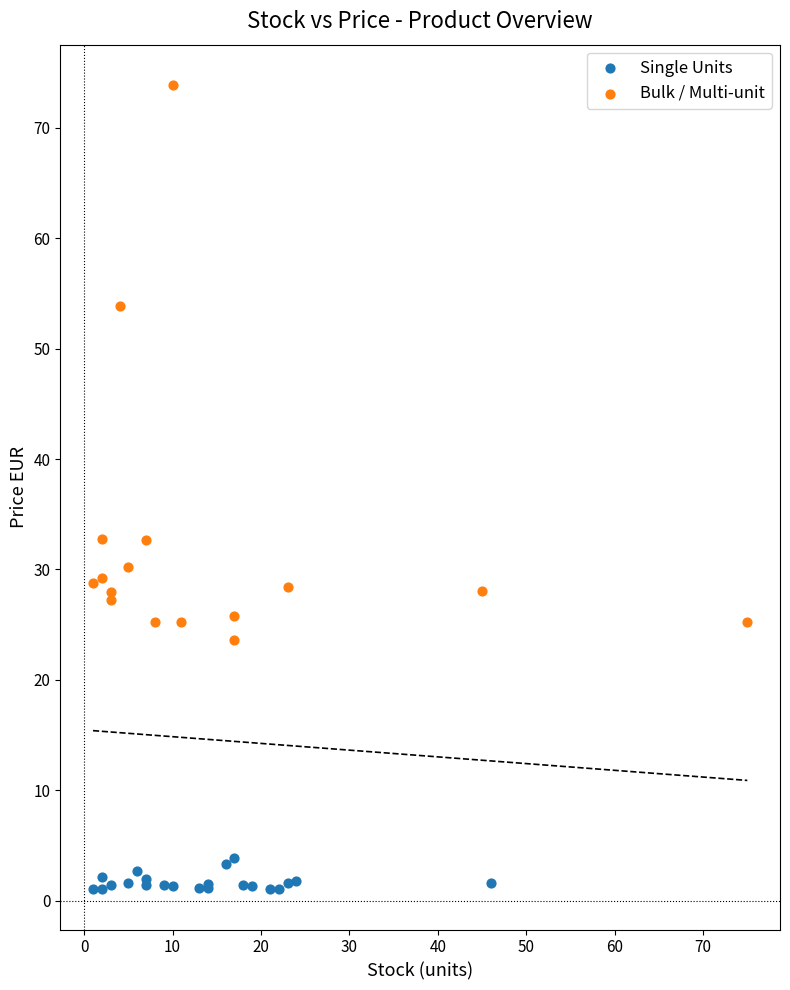

Which series has the widest spread of Y values?

Bulk / Multi-unit